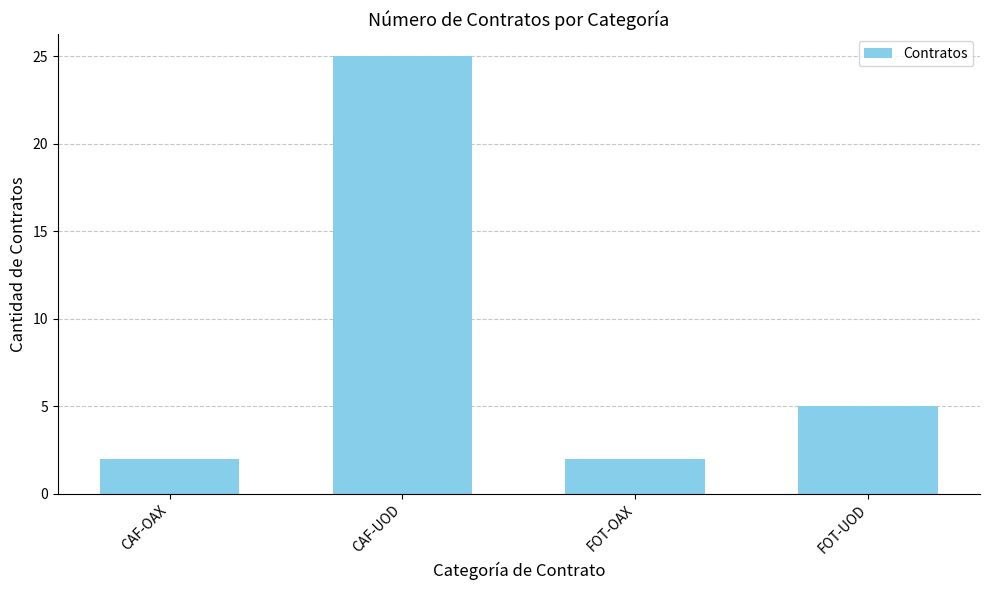

Are the bars horizontal?

No